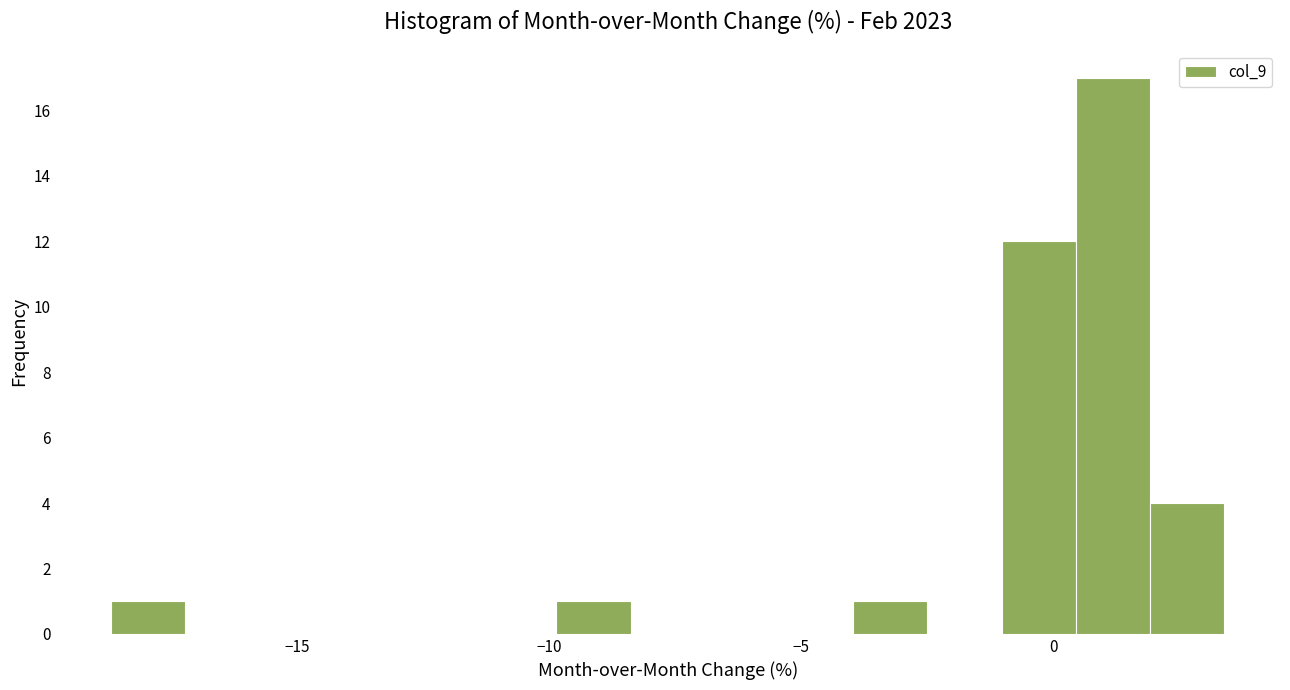

Read against the x-axis, roughly where is the centre of the tallest bar?

1.0